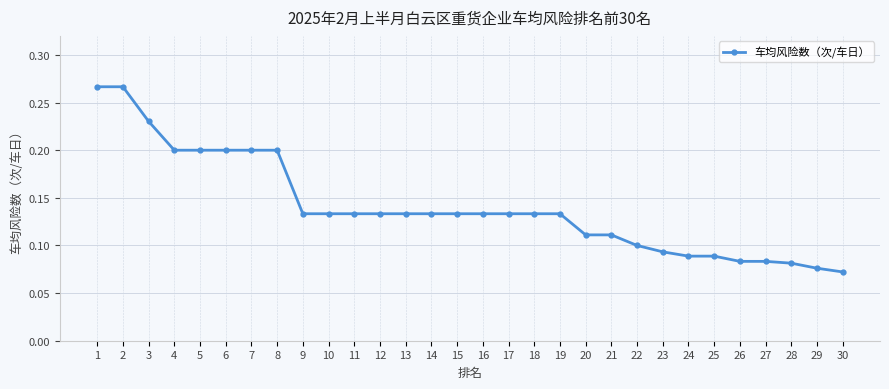

Which has a higher value, 21 or 5?

5